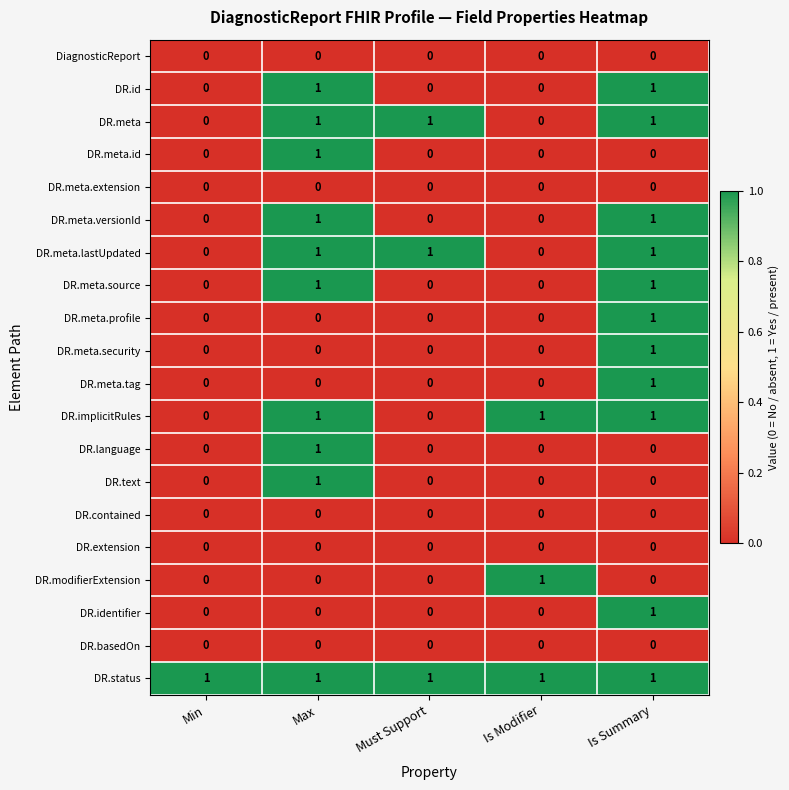

The DR.id series shows -1 at Min. True or false?

False